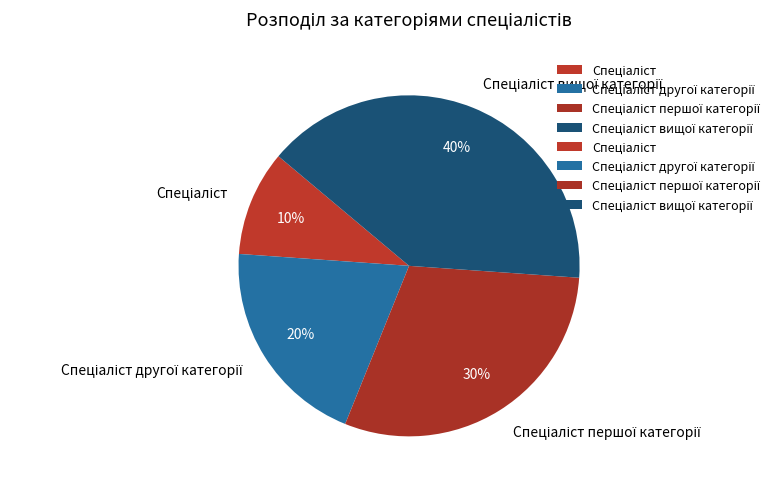

Does any single category account for the majority?

No